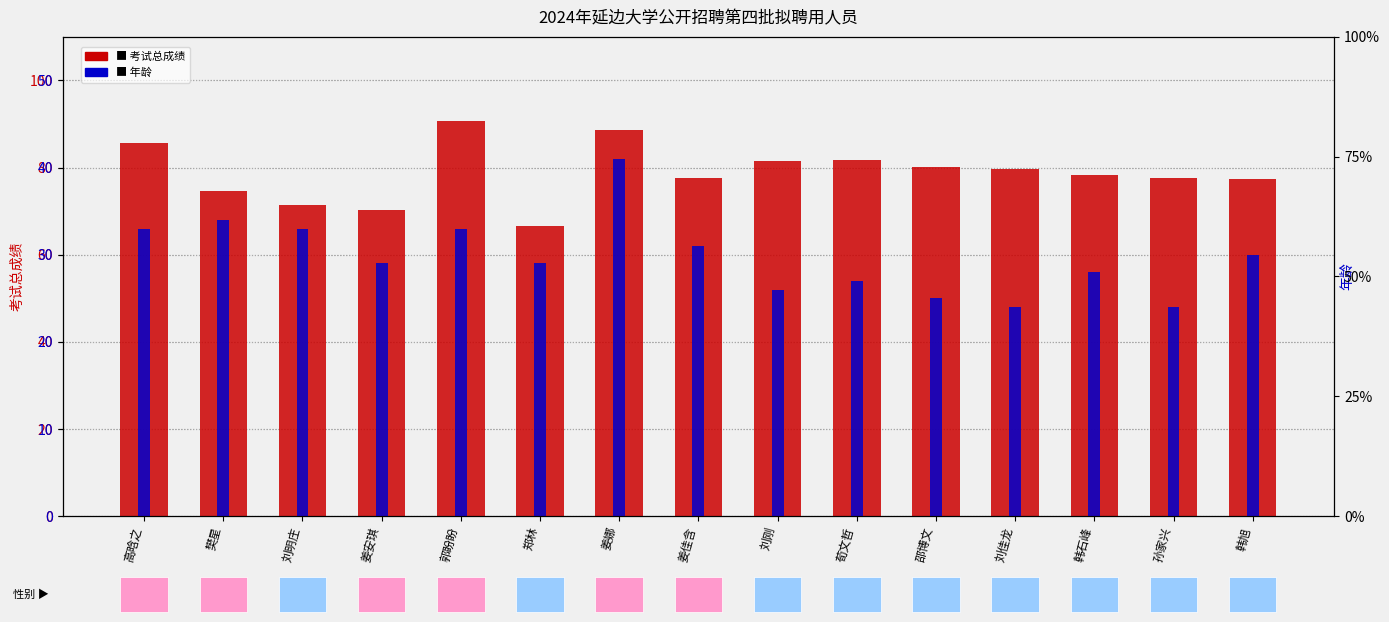

Which series has the widest spread of values?

考试总成绩